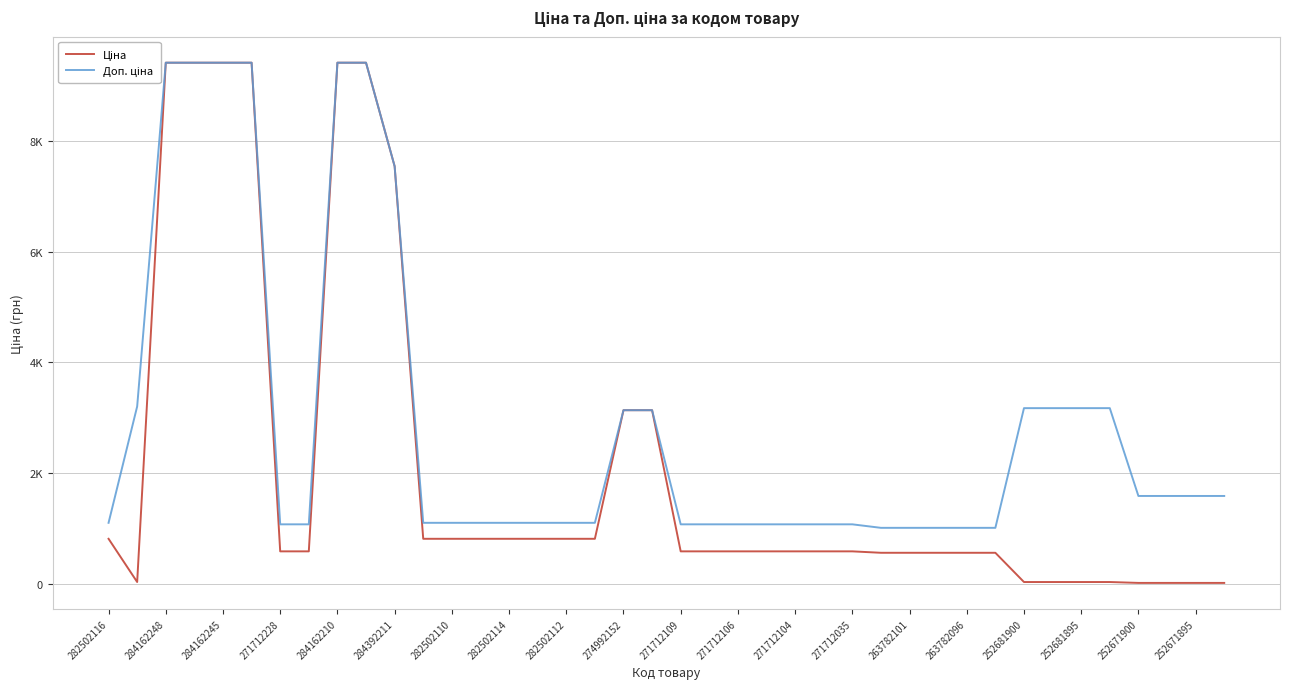

True or false: Ціна and Доп. ціна cross at least once.

False